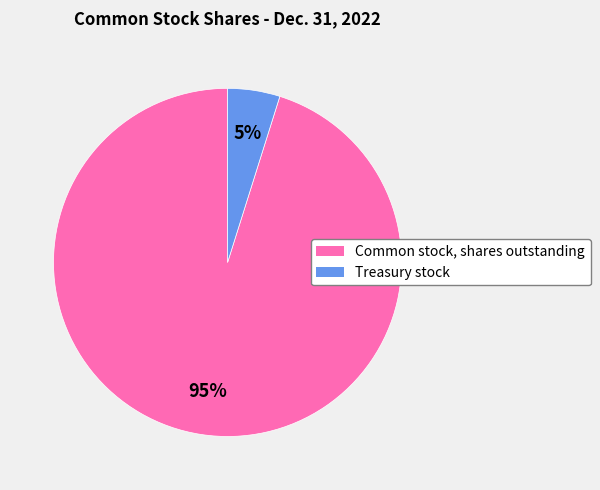

Count the number of slices in the pie.

2